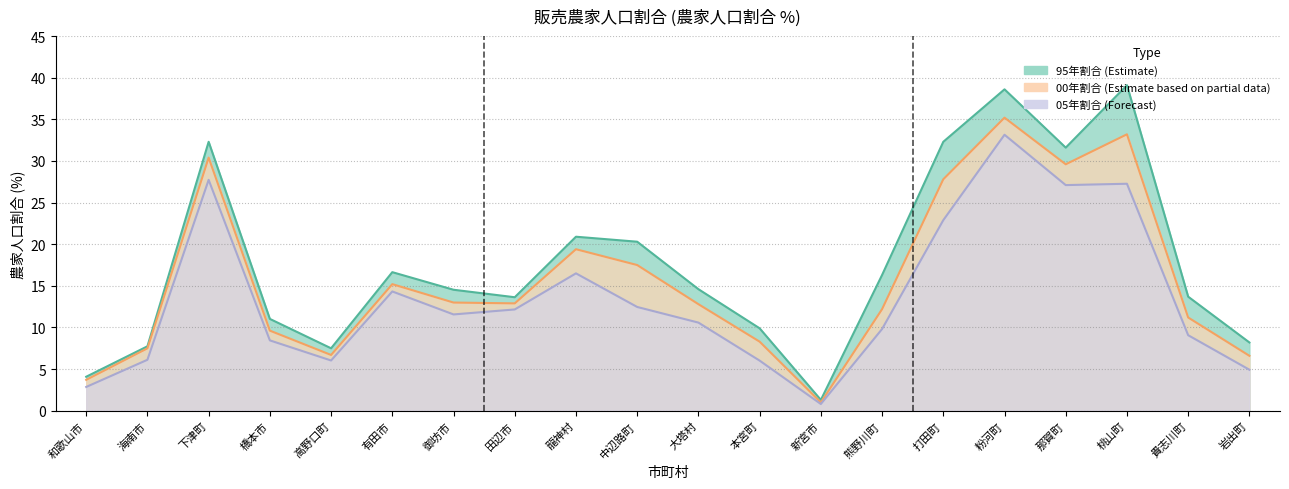

What is the lowest value of the 00年順位 series?

1.0